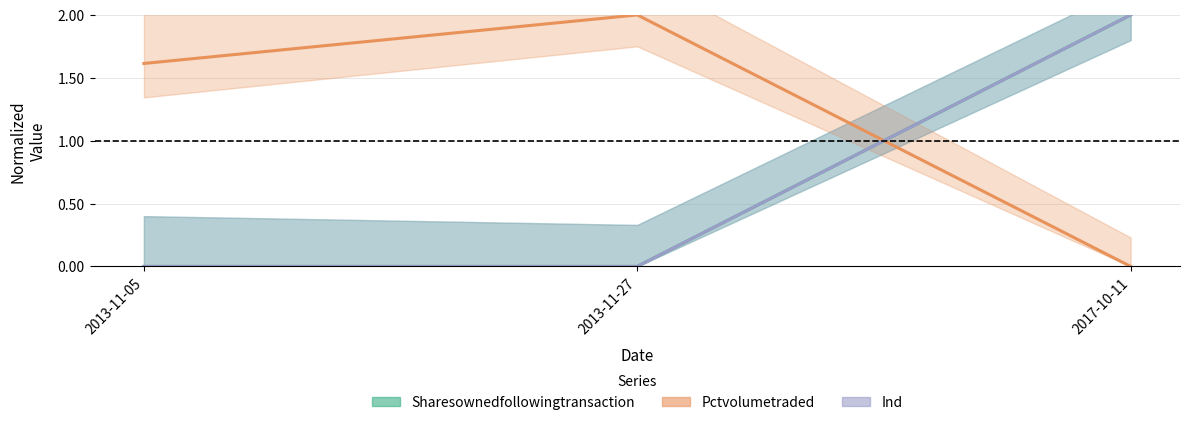

How many positive values does the pctVolumeTraded series have?

2